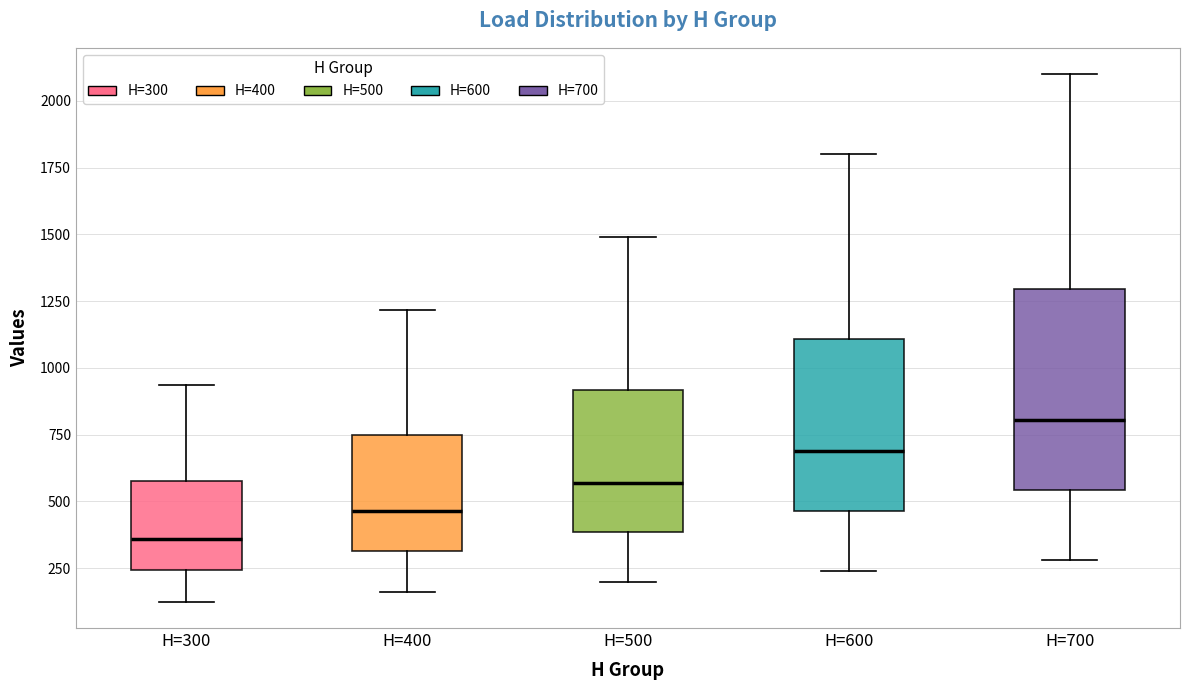

Reading left to right, transcribe this box plot: for each box, give where its median line is, the range the box spans, and where its two whiskers end, as read against the y-axis. The values are not printed on the chart, so give them approximately, as read against the axis.

H=300: median 350, box 250 to 600, whiskers 100 to 950
H=400: median 450, box 300 to 750, whiskers 150 to 1200
H=500: median 550, box 400 to 900, whiskers 200 to 1500
H=600: median 700, box 450 to 1100, whiskers 250 to 1800
H=700: median 800, box 550 to 1300, whiskers 300 to 2100